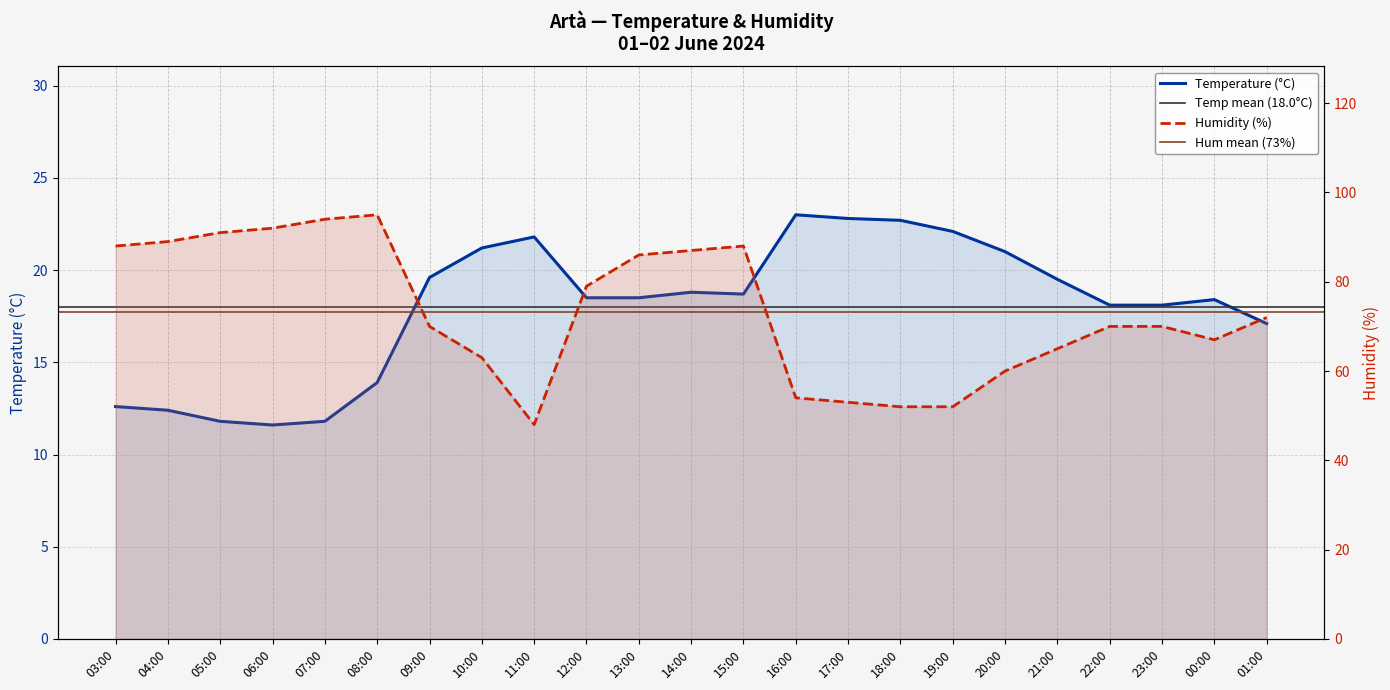

What is the greatest value displayed?

95.0